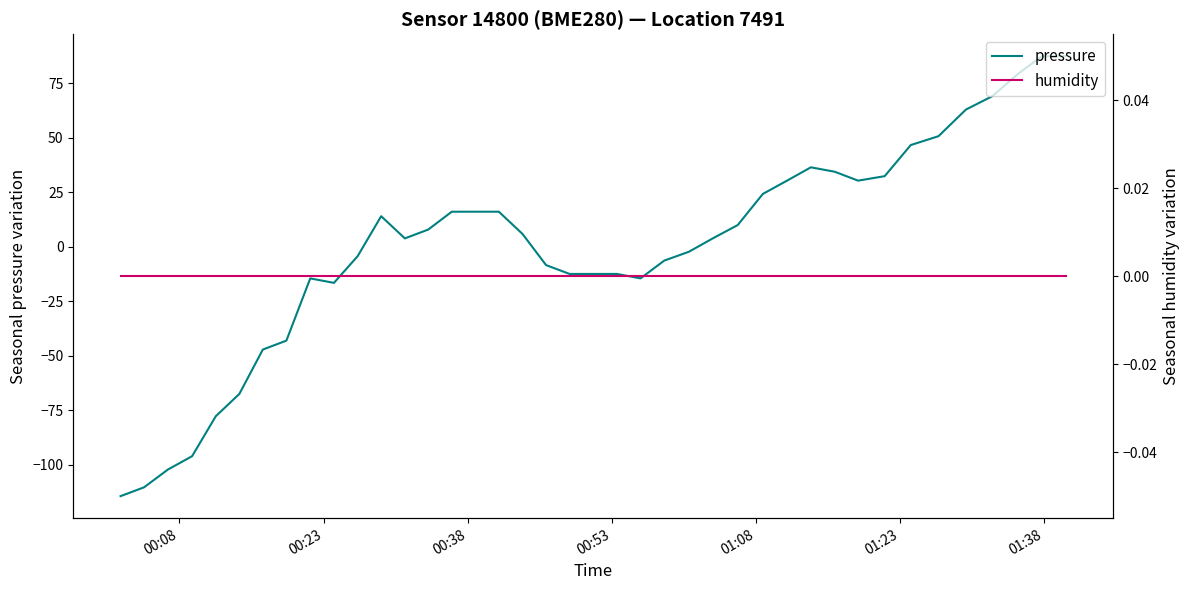

Which series has the largest range (max minus min)?

pressure